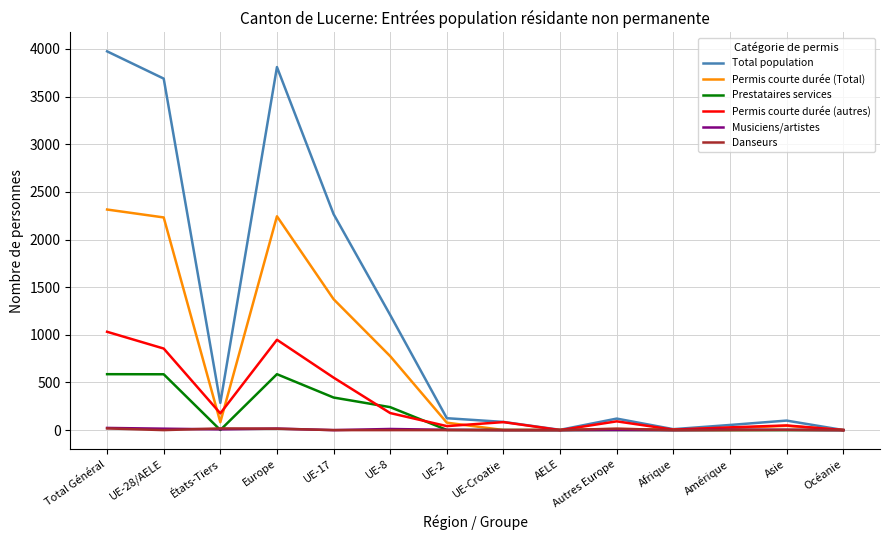

Which category has the highest value across all series?

Total Général